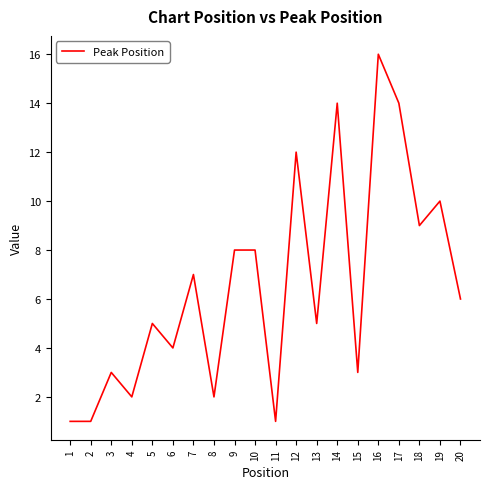

Is it true that the value at 15 is 3?

True